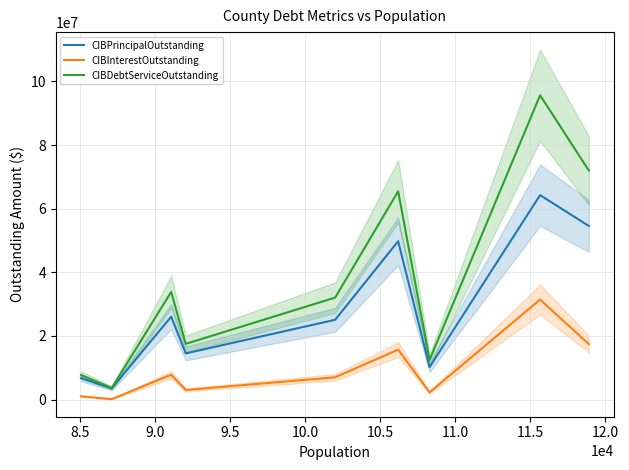

At how many categories does at least one series exceed 82739050?

1